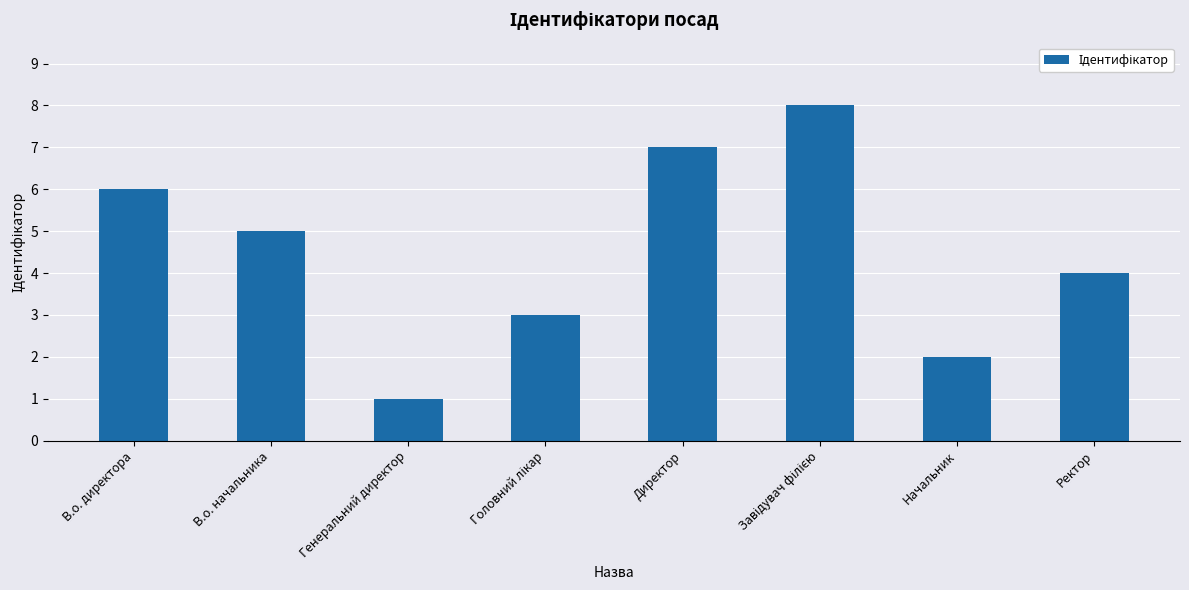

True or false: the data shows 7 at Директор.

True